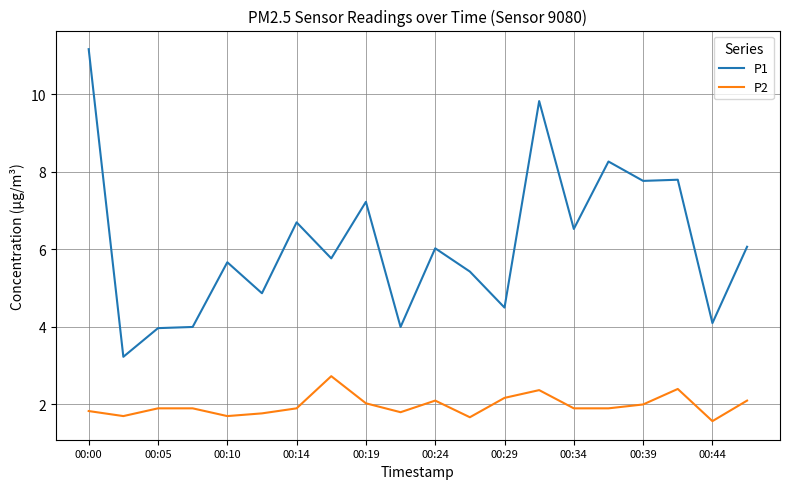

What is the difference between the maximum and minimum values in the P1 series?

7.9